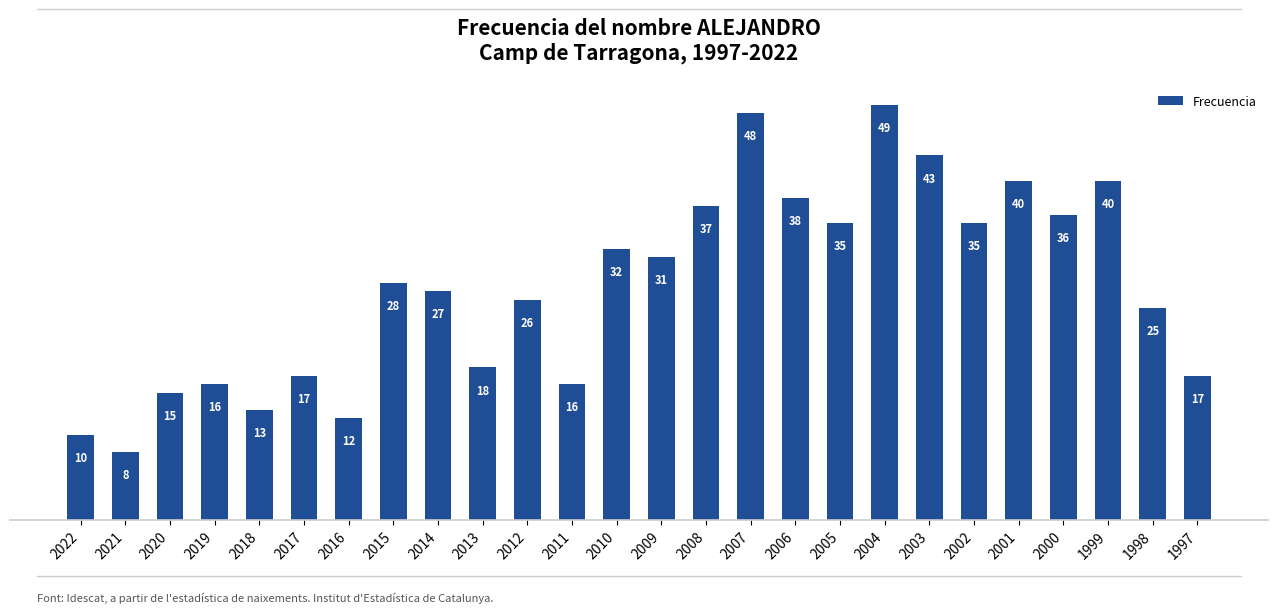

At which category does the chart reach its peak across all series?

2004